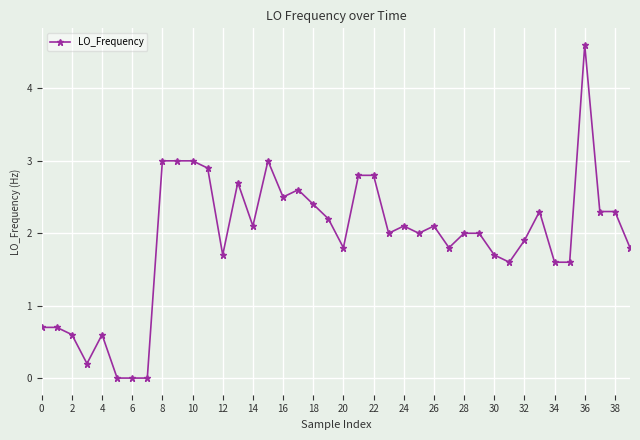

True or false: the data has more than 2 interior local peaks.

True